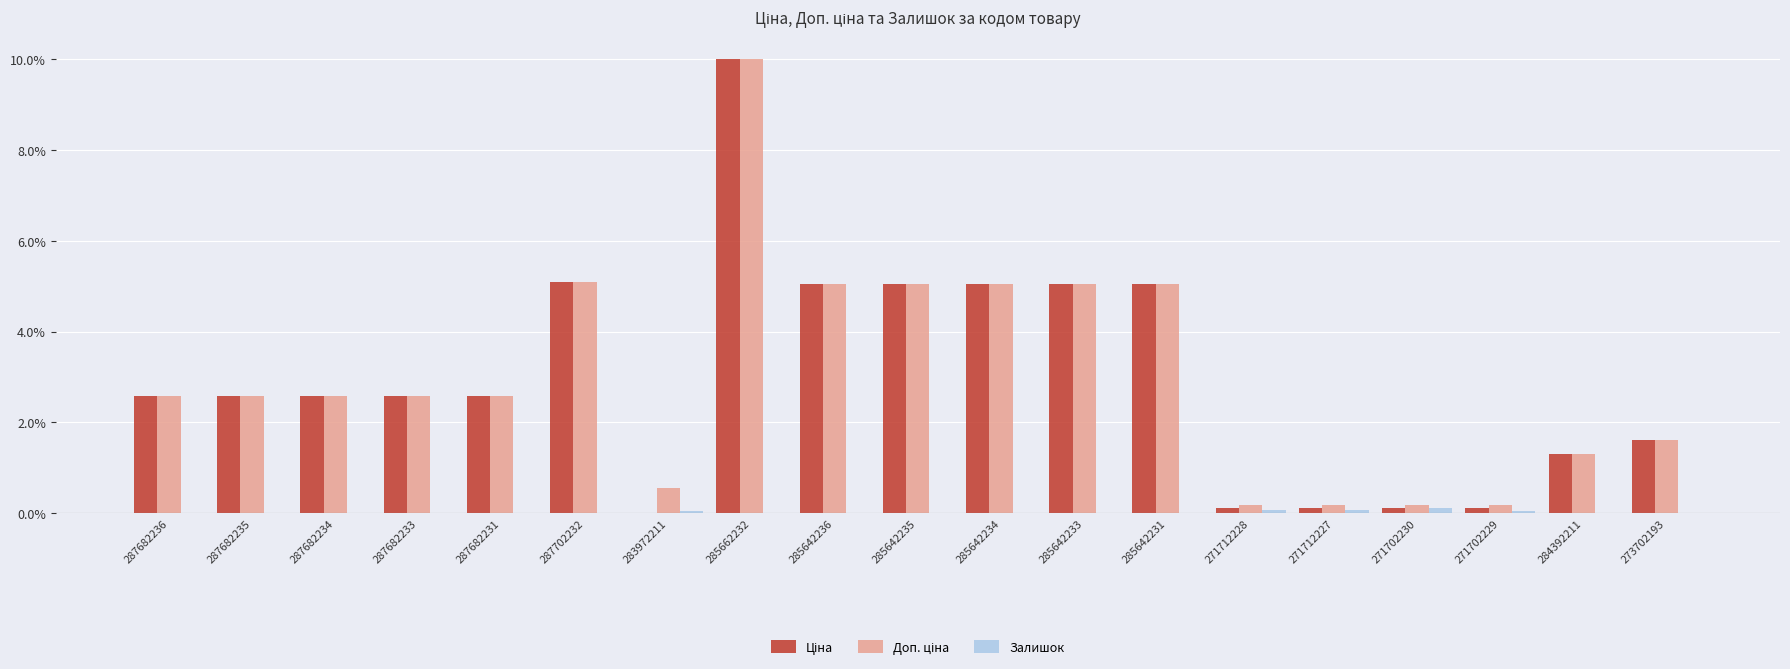

What is the sum of all Залишок values?

0.4